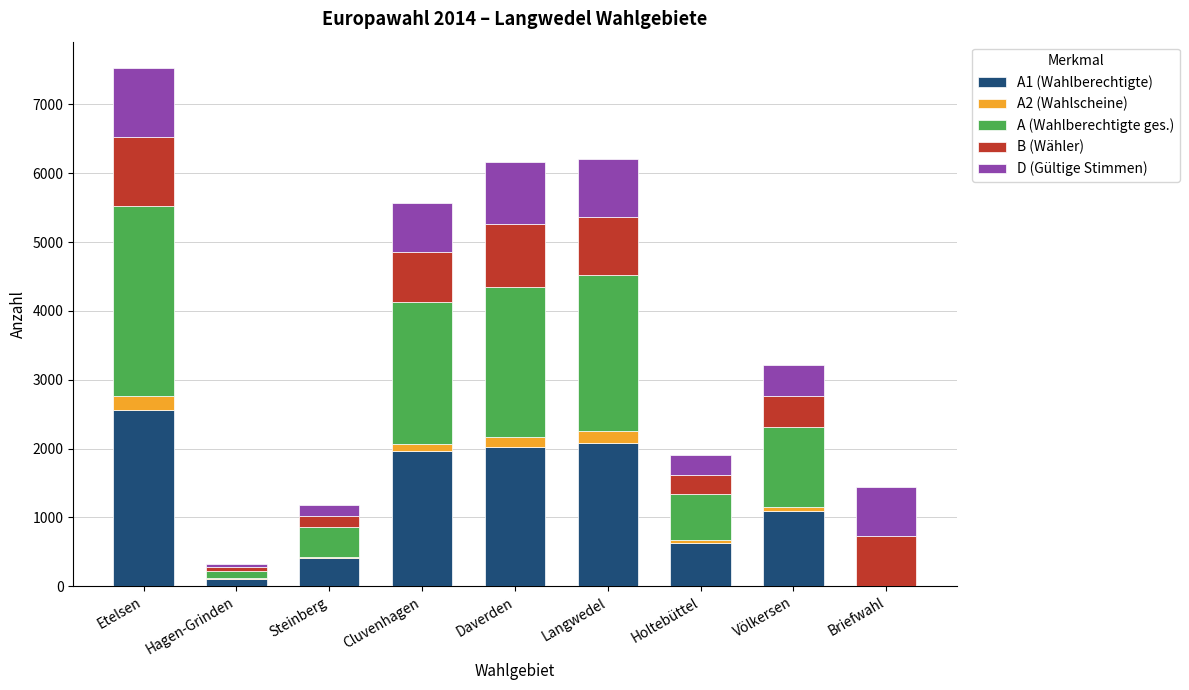

Are the bars grouped side by side (vs. stacked)?

No